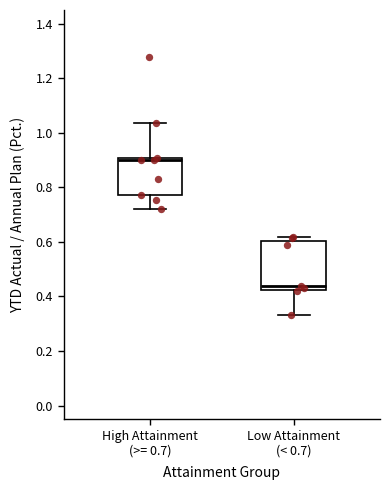

Reading left to right, transcribe this box plot: for each box, give where its median line is, the range the box spans, and where its two whiskers end, as read against the y-axis. The values are not printed on the chart, so give them approximately, as read against the axis.

High Attainment (>= 0.7): median 0.90 (just below the box's upper edge), box 0.78 to 0.90, whiskers 0.72 to 1.04
Low Attainment (< 0.7): median 0.44, box 0.42 to 0.60, whiskers 0.34 to 0.62